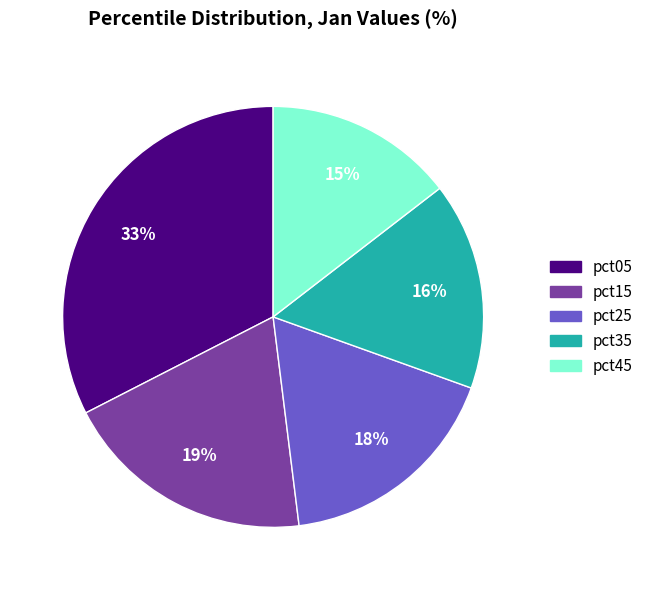

What percentage is the pct25 slice, to the nearest percent?

18%